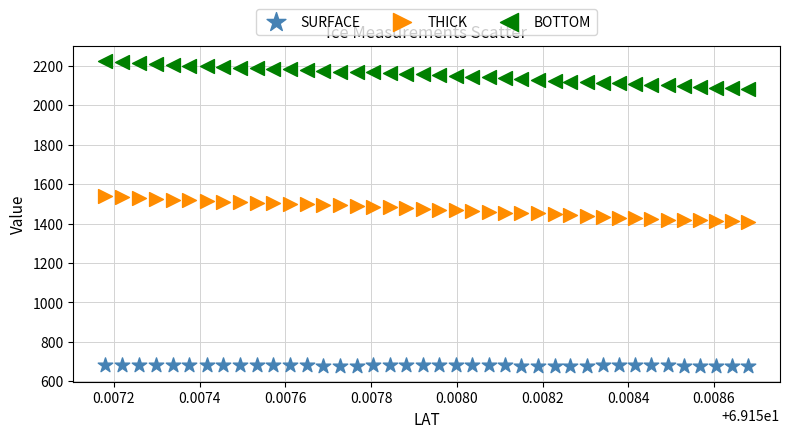

Which series contains the highest Y value?

BOTTOM